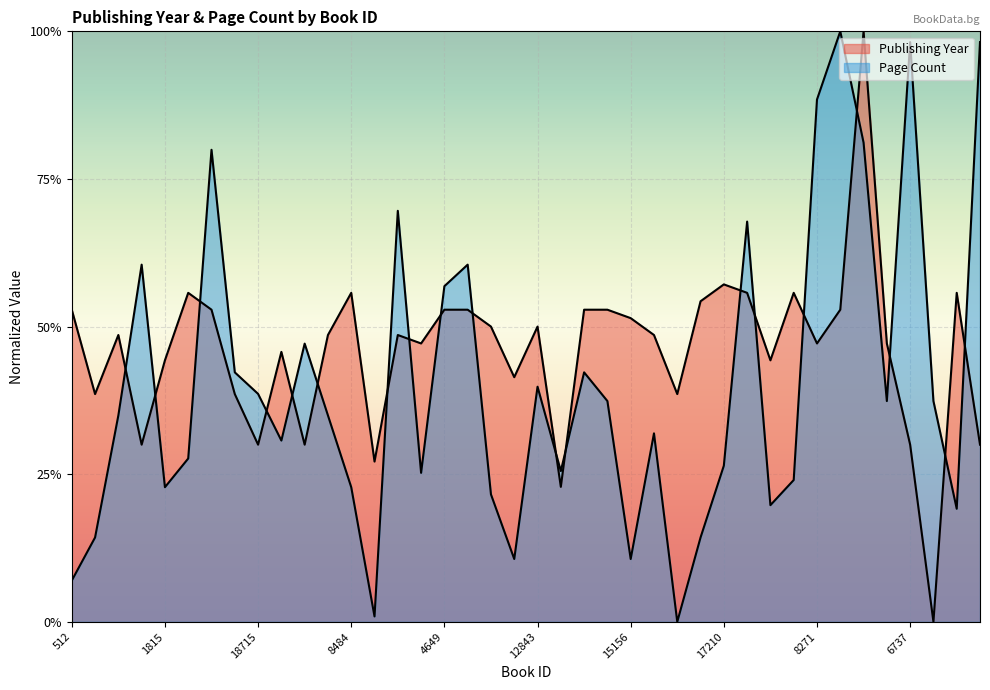

True or false: publishingYear has a value of 0.7 at 6736.

False